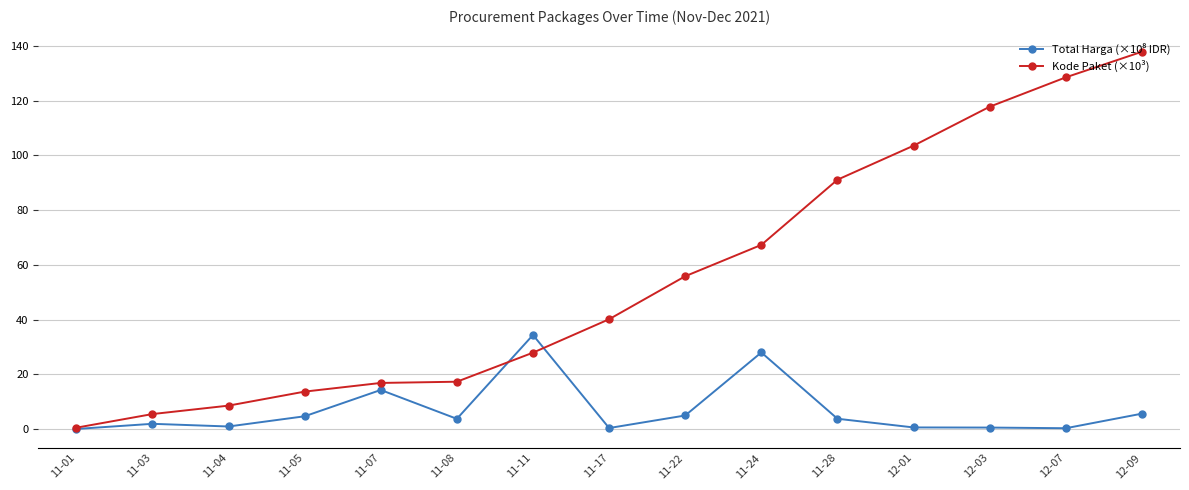

What is the sum of the Kode Paket (×10³) values at 11-01 and 11-08?

17.7